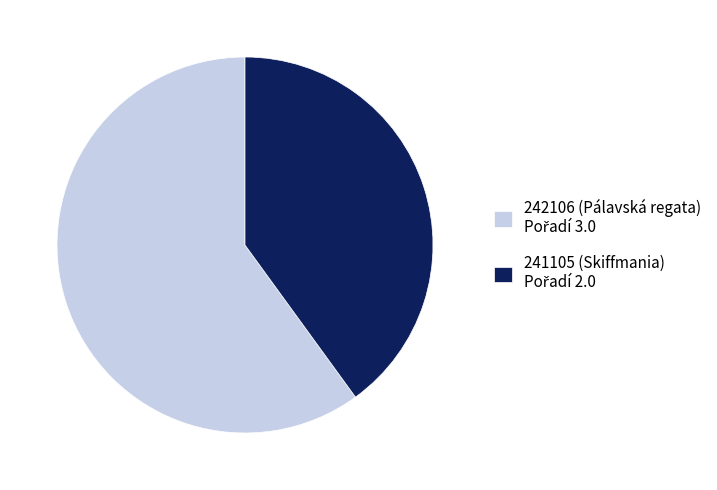

Does any single category account for the majority?

Yes